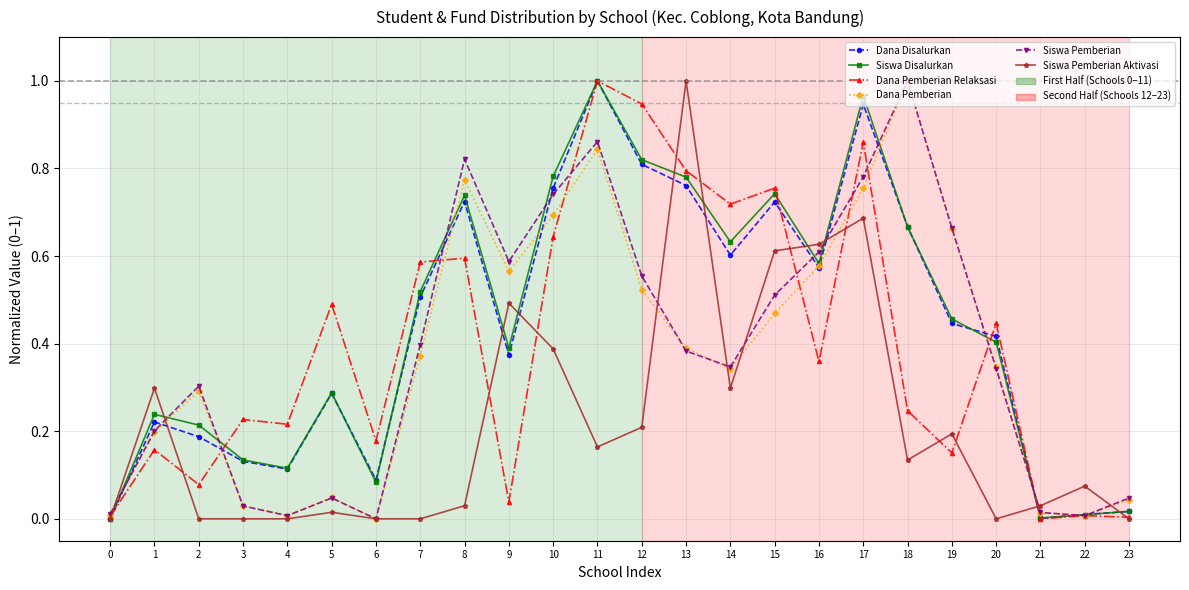

In Siswa Disalurkan, how many points are lower than both neighbors (excluding endpoints)?

6